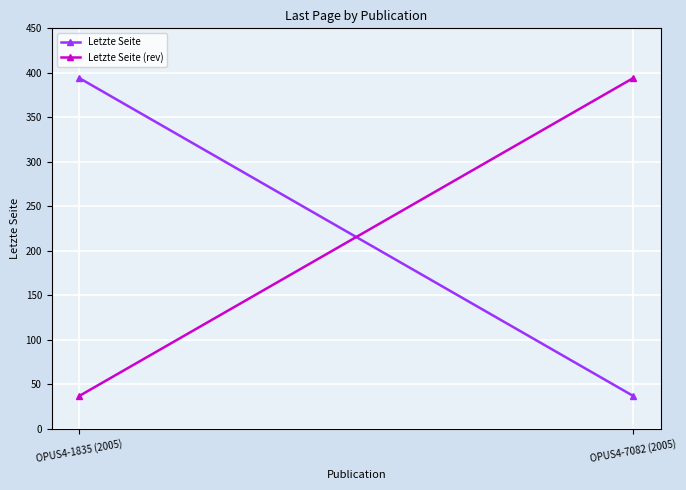

What is the sum of all Letzte Seite values?

431